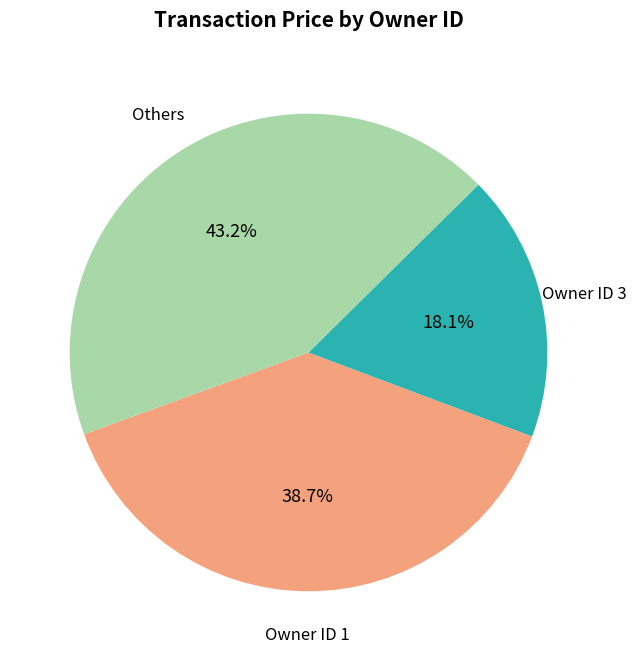

Does Owner ID 1 account for over 50% of the chart?

No